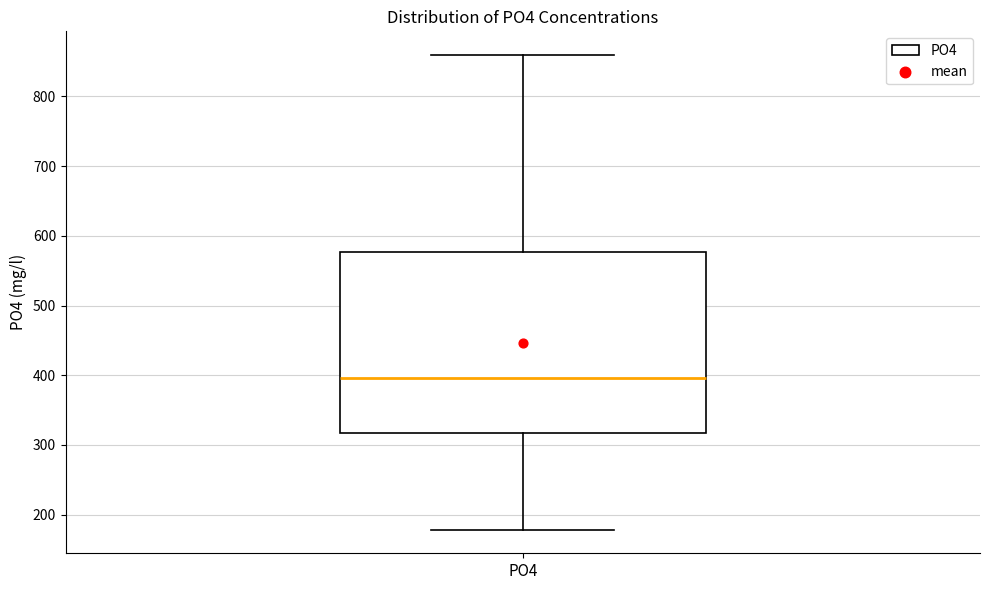

Where is the lower edge of the box for PO4 on the y-axis? The values are not printed on the chart, so give them approximately, as read against the axis.

320